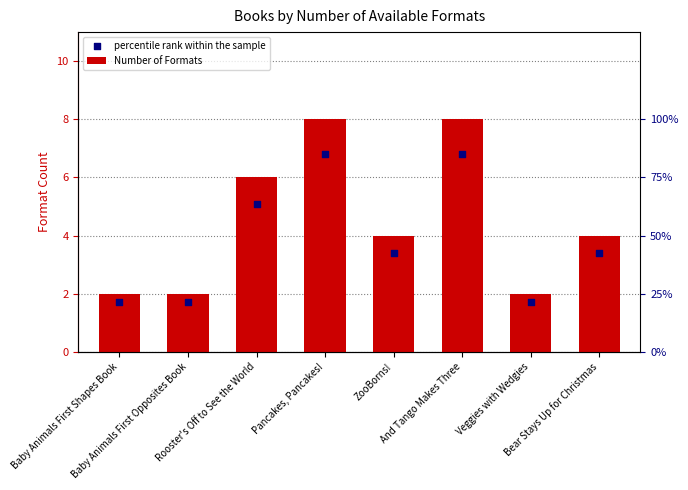

At which category is the sum across all series the highest?

Pancakes, Pancakes!